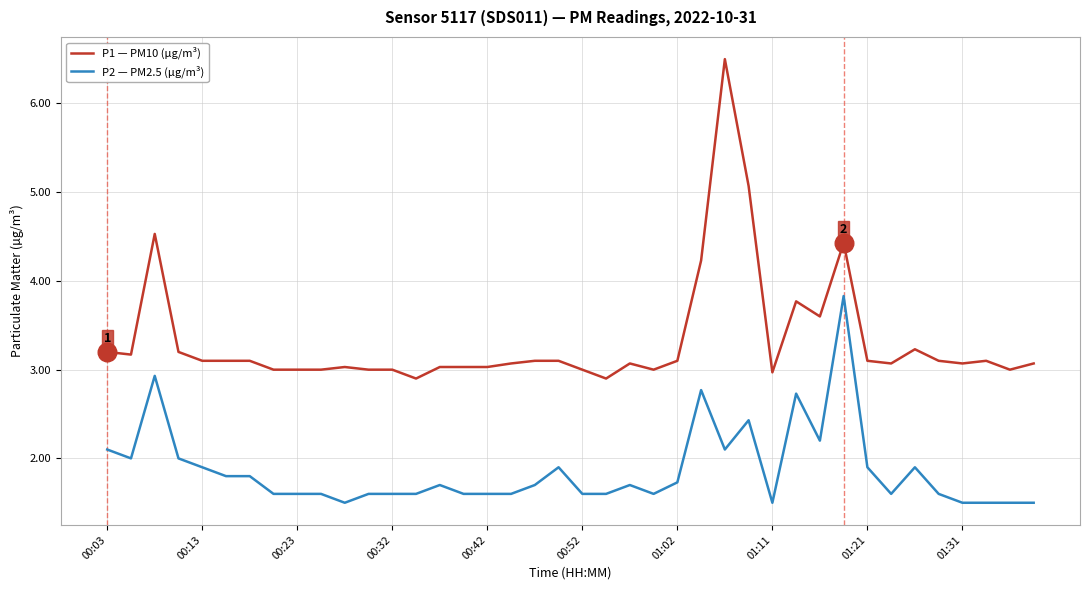

Which series has the largest total across all categories?

P1 — PM10 (µg/m³)